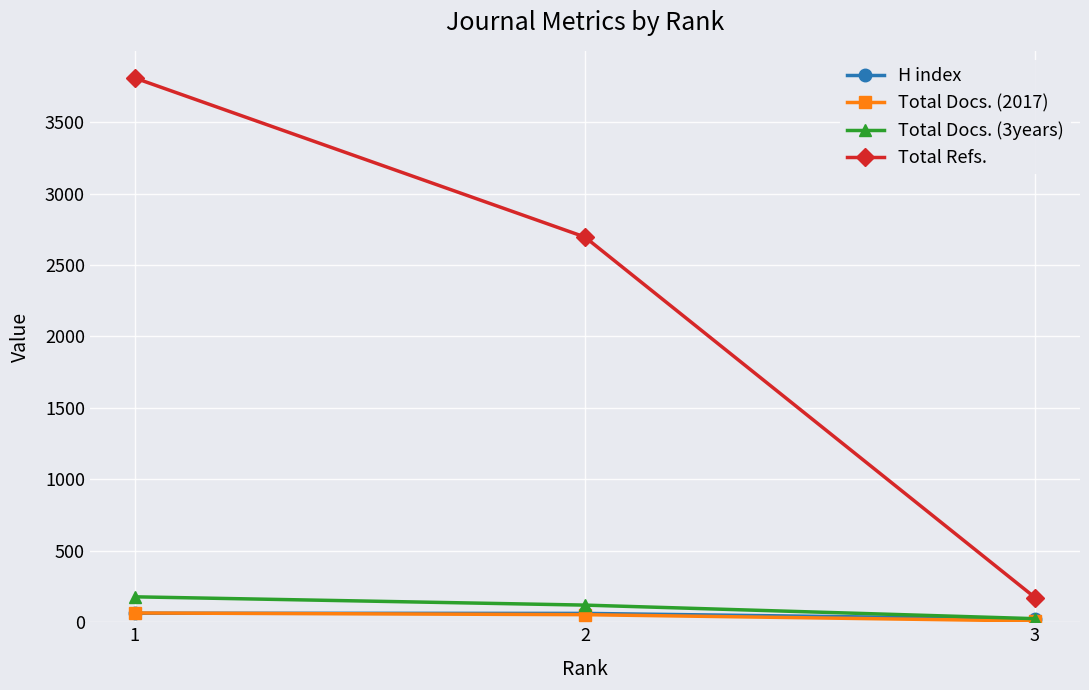

List the labels in order of Total Refs. value, largest first.

1, 2, 3